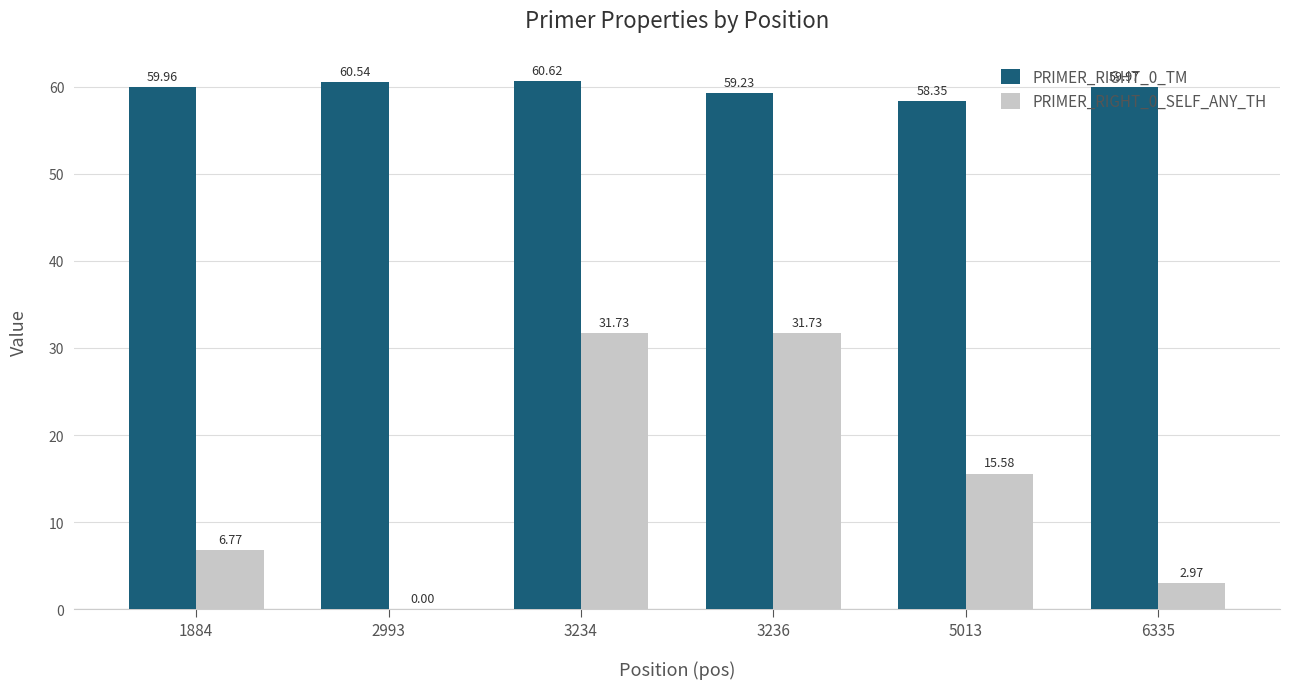

What is the sum of the PRIMER_RIGHT_0_SELF_ANY_TH values at 2993 and 3236?

31.7